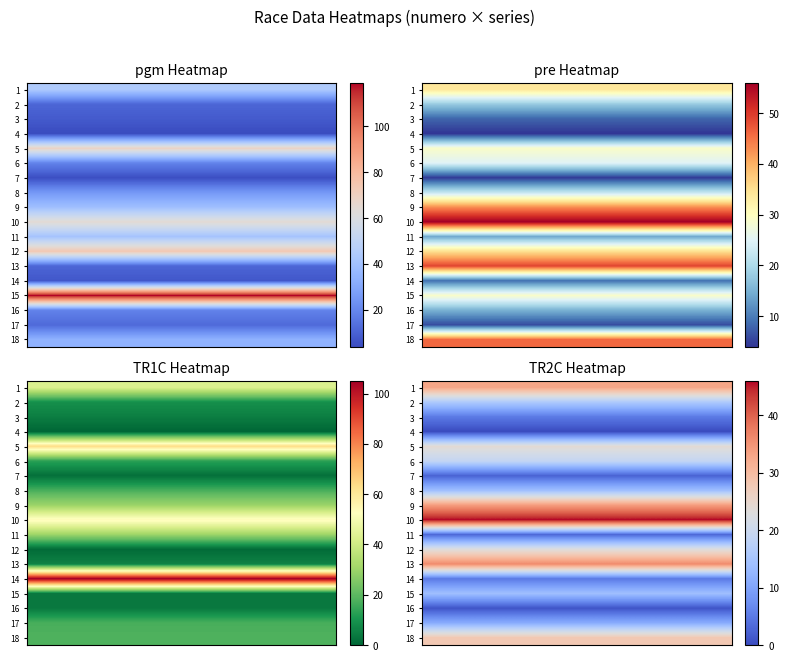

Between 1 and 5, which is larger?

1